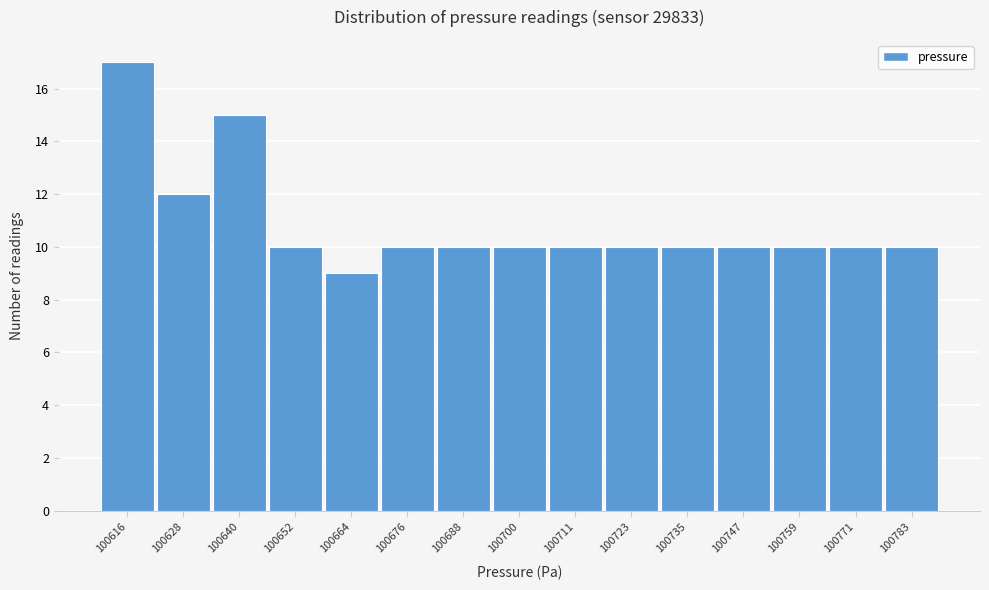

Reading left to right, list all the values displayed in this chart.

100616=17	100628=12	100640=15	100652=10	100664=9	100676=10	100688=10	100700=10	100711=10	100723=10	100735=10	100747=10	100759=10	100771=10	100783=10